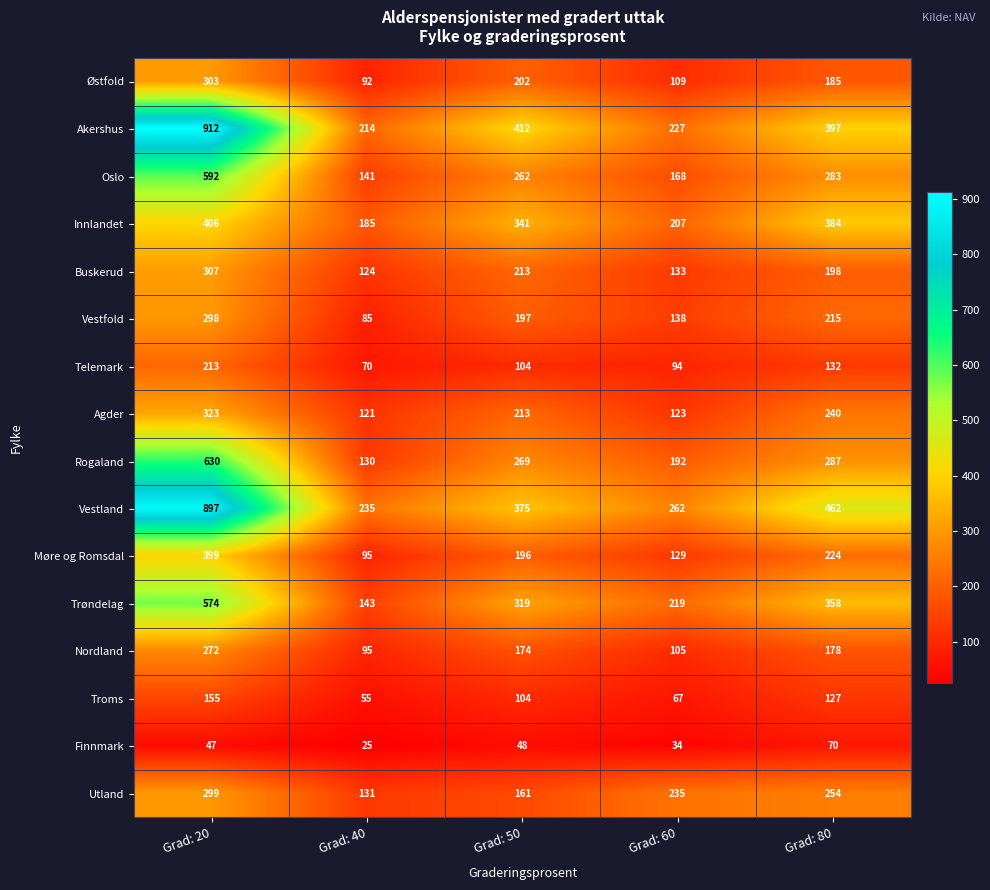

True or false: Østfold has a value of 20 at Grad: 40.

False